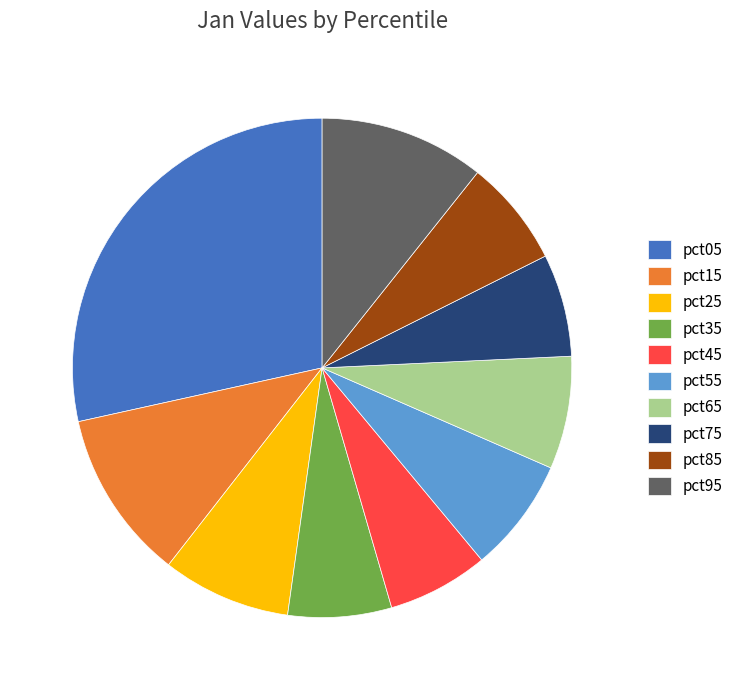

True or false: pct35 accounts for 7% of the total.

True